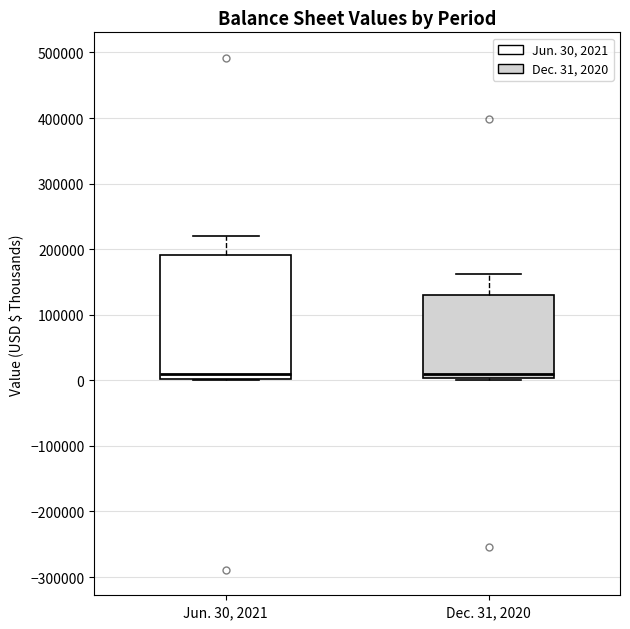

Where does the upper whisker of the box for Jun. 30, 2021 end on the y-axis? The values are not printed on the chart, so give them approximately, as read against the axis.

220000